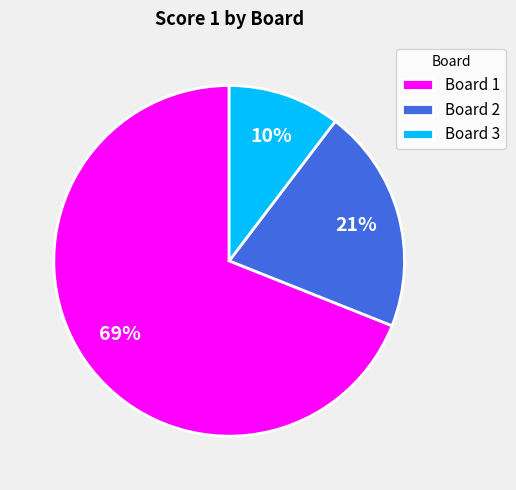

What is the ratio of the value at Board 2 to the value at Board 1?

0.3